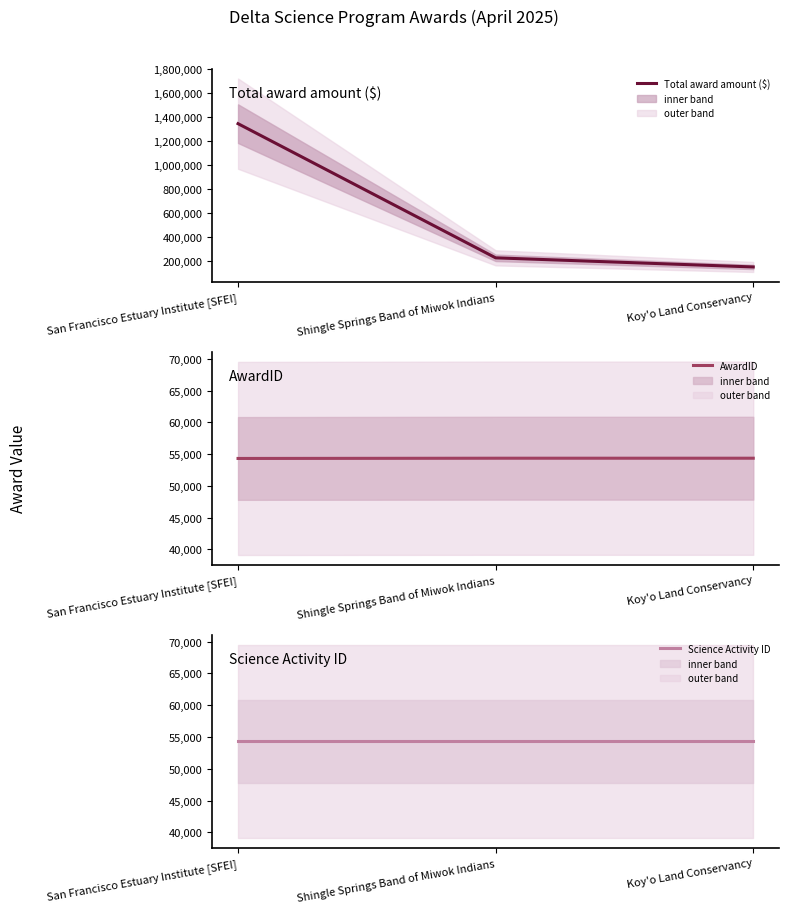

The value of Science Activity ID at San Francisco Estuary Institute [SFEI] is 54307.0. True or false?

True